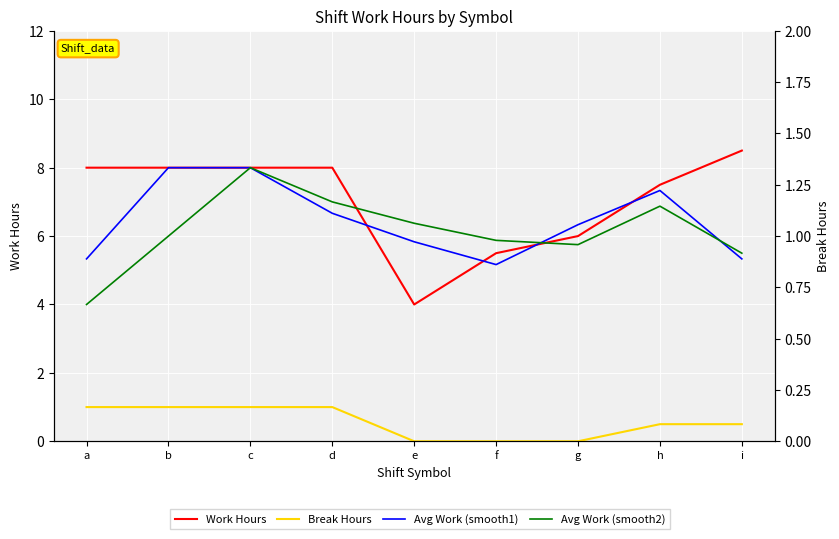

True or false: Break Hours and Avg Work (smooth2) cross at least once.

False